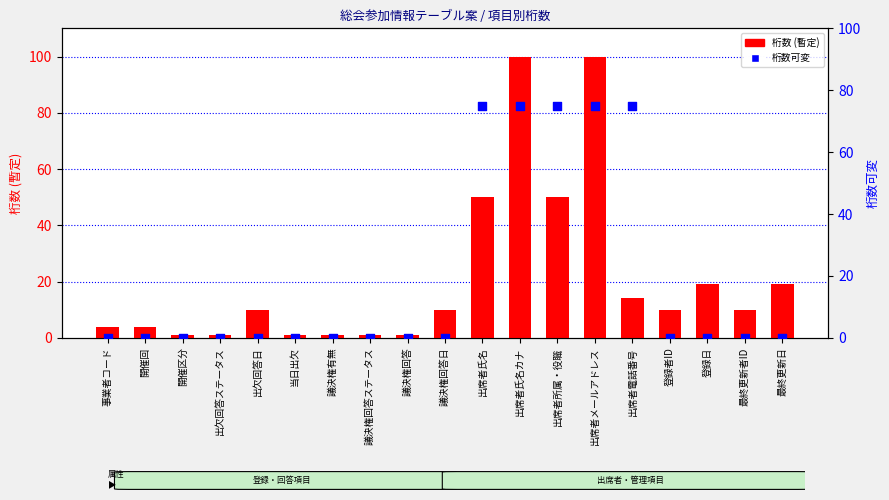

Is the value of 桁数可変 at 出席者所属・役職 greater than the value of 桁数 (暫定) at 議決権有無?

Yes